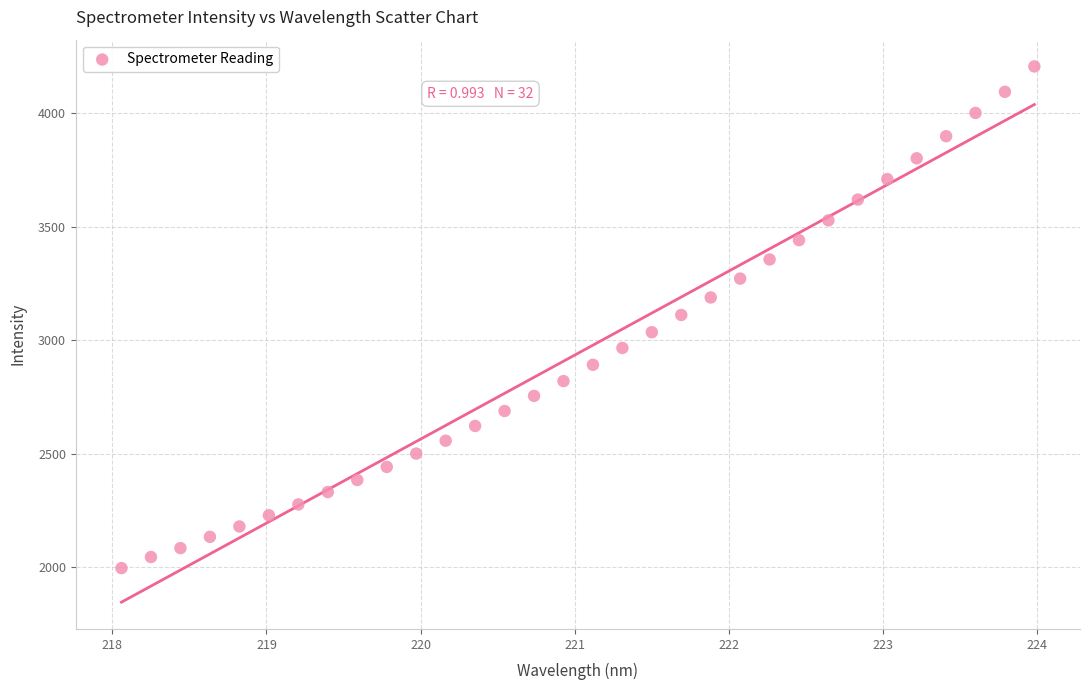

What is the range of Y values (max minus min)?

2211.5